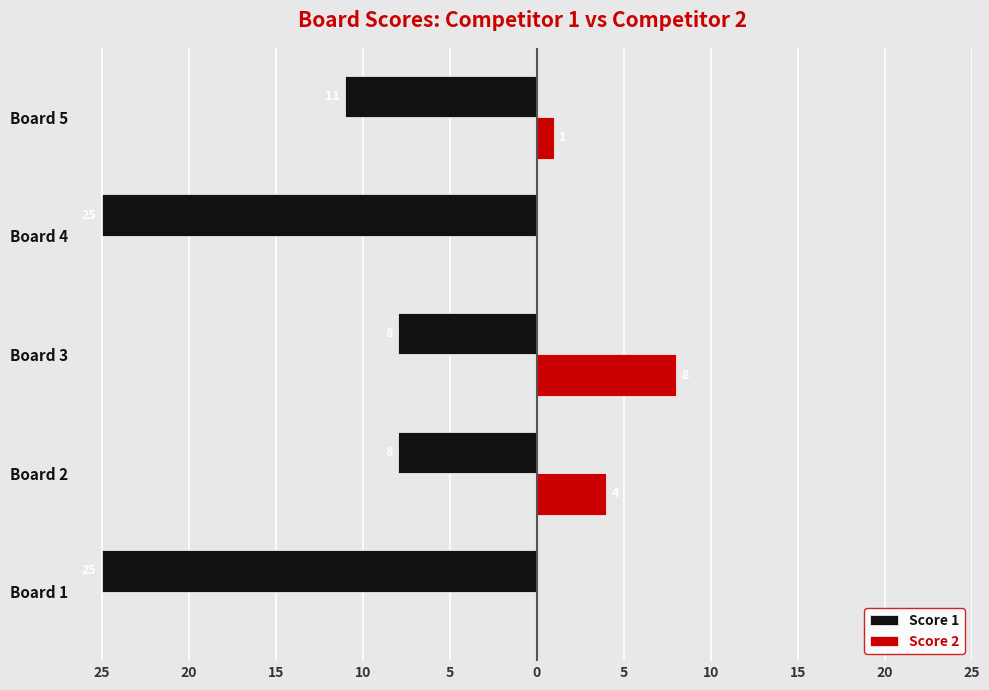

What are all the series names shown in the legend?

Score 1, Score 2